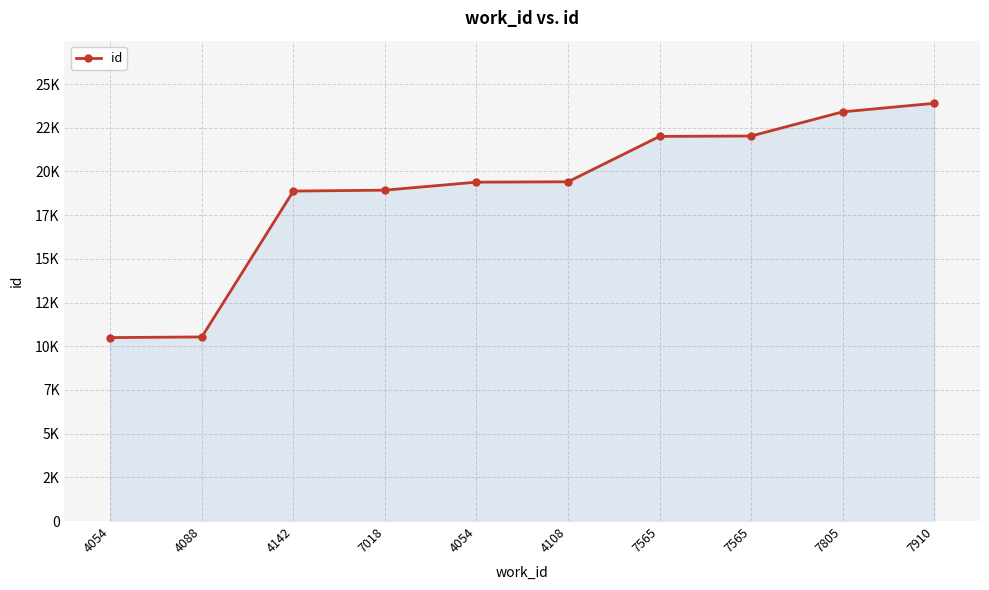

The value at 4054 is 10951. True or false?

False